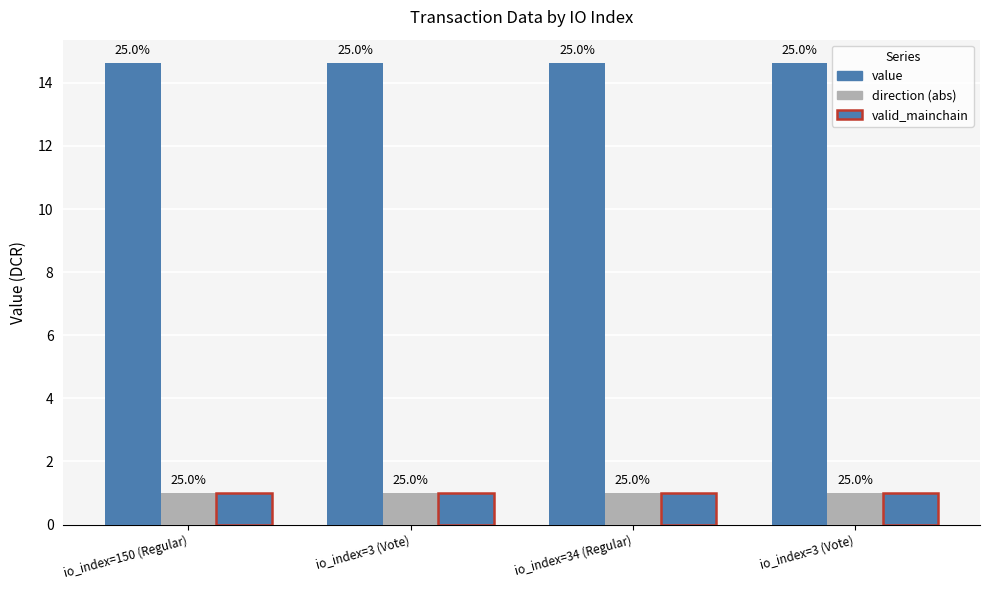

List the labels in order of direction (abs) value, smallest first.

io_index=150 (Regular), io_index=3 (Vote), io_index=34 (Regular), io_index=3 (Vote)